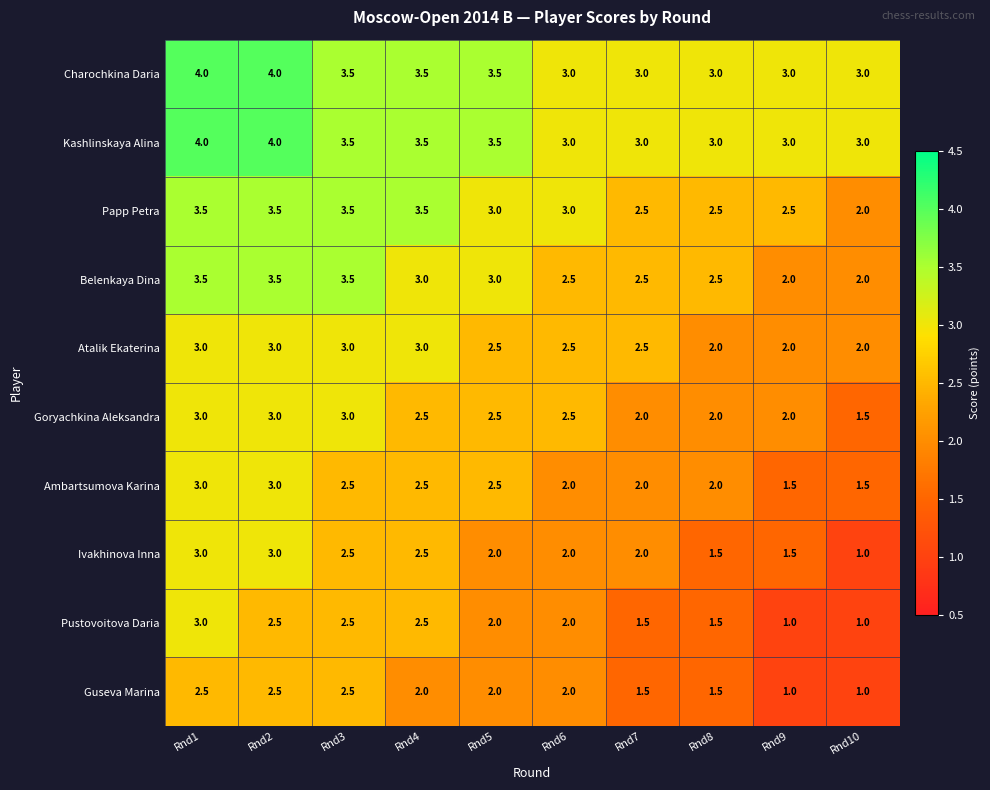

What is the average value of the Belenkaya Dina series?

2.8